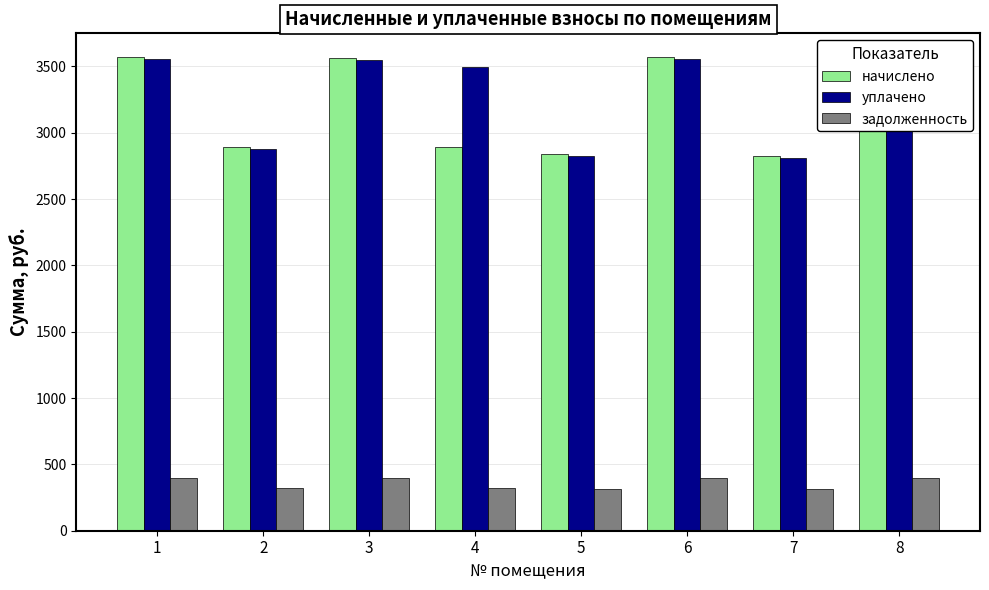

What is the spread (max minus min) of values at 5?

2522.9